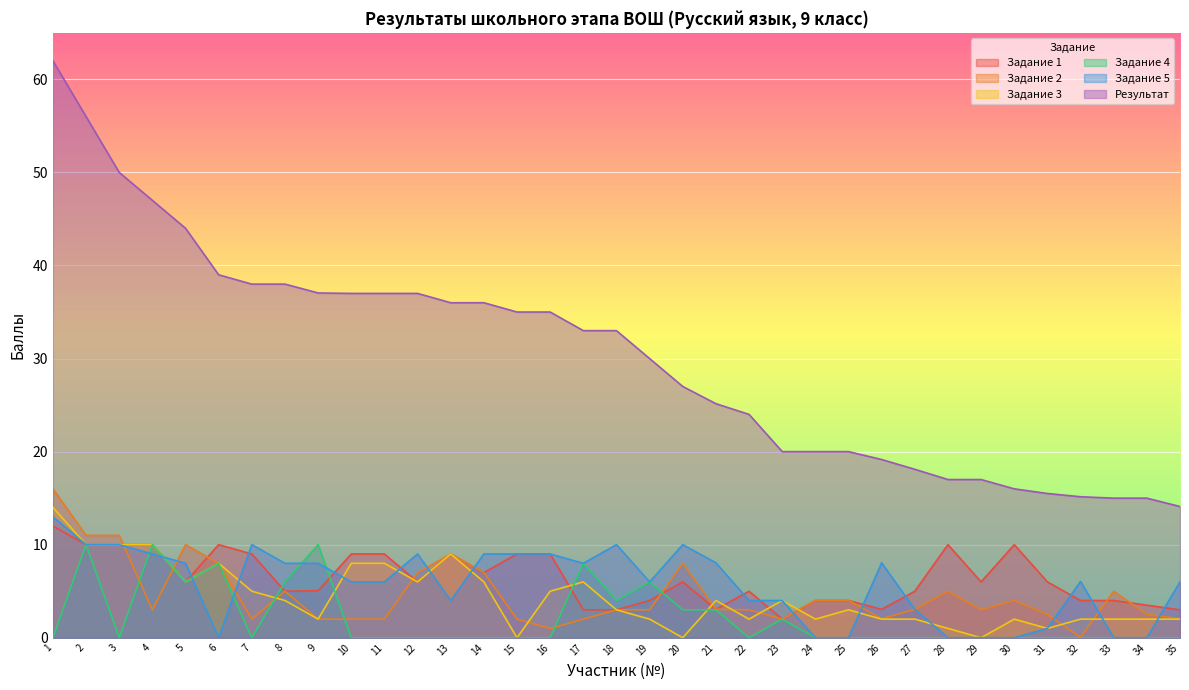

How many intersections are there between Задание 2 and Задание 1?

7